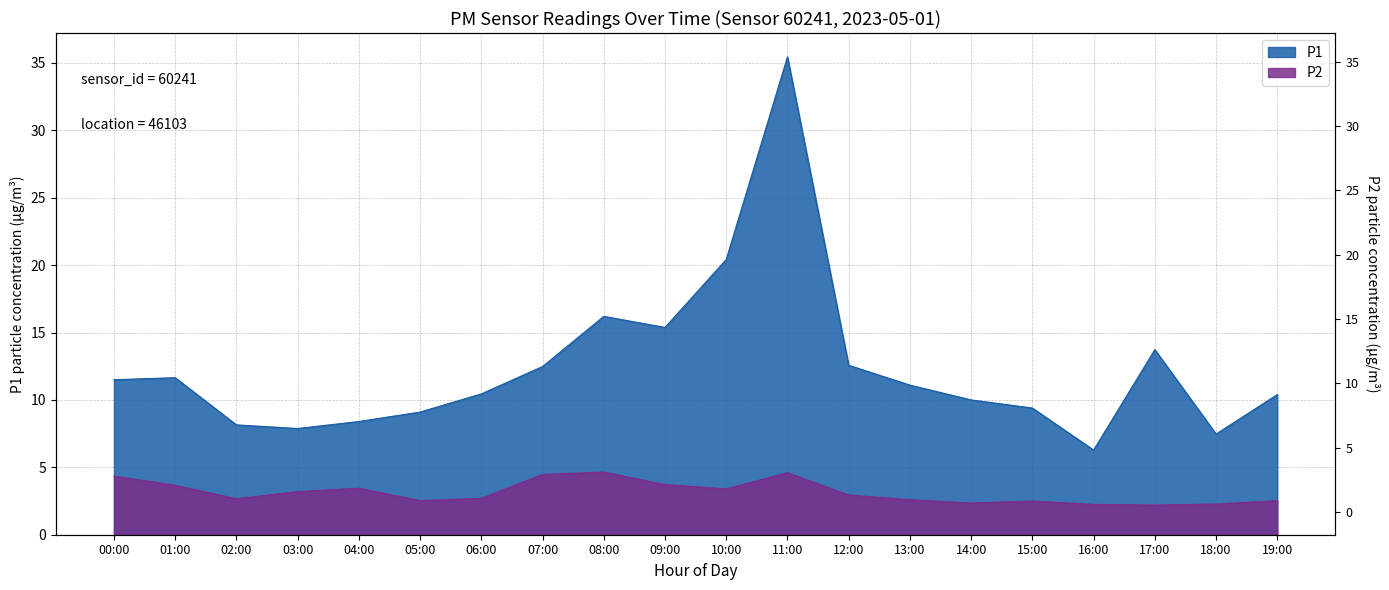

What is the sum of all P1 values?

248.0